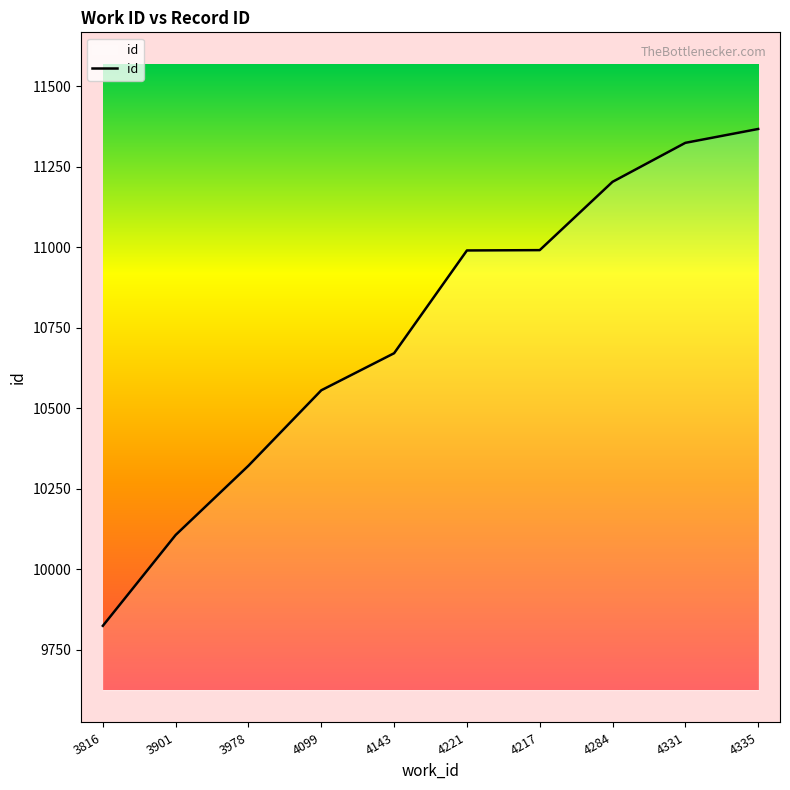

What is the difference between the maximum and minimum values?

1542